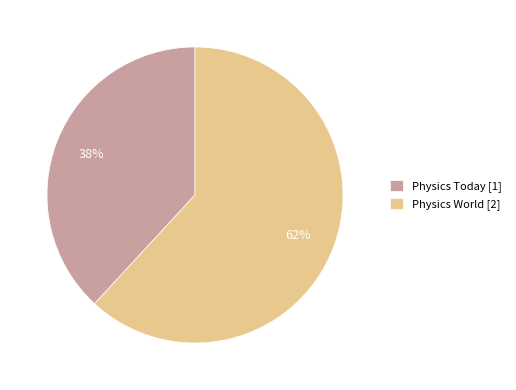

To the nearest percent, what is the average slice percentage?

50%